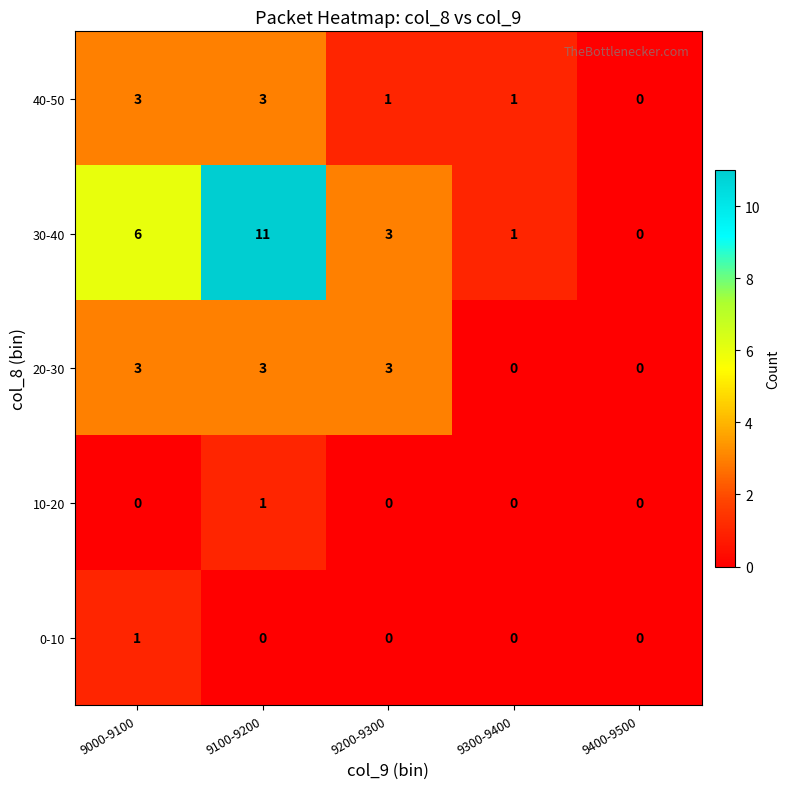

At which category does the chart reach its peak across all series?

9100-9200